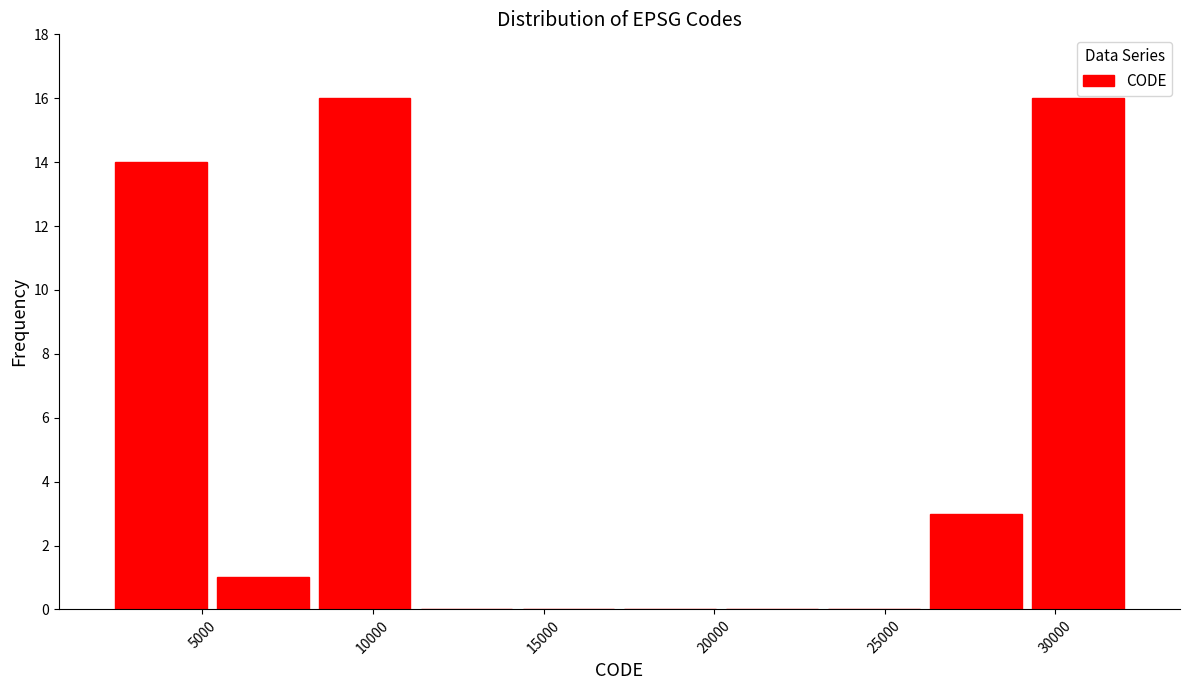

Reading left to right, list every bar in this chart as the range it spans on the x-axis followed by its height. Neither the bar edges nor the heights are printed on the chart, so give them approximately, as read against the axes.

2500 to 5500: 14
5500 to 8500: 1
8500 to 11000: 16
11000 to 14000: 0
14000 to 17000: 0
17000 to 20000: 0
20000 to 23000: 0
23000 to 26000: 0
26000 to 29000: 3
29000 to 32000: 16